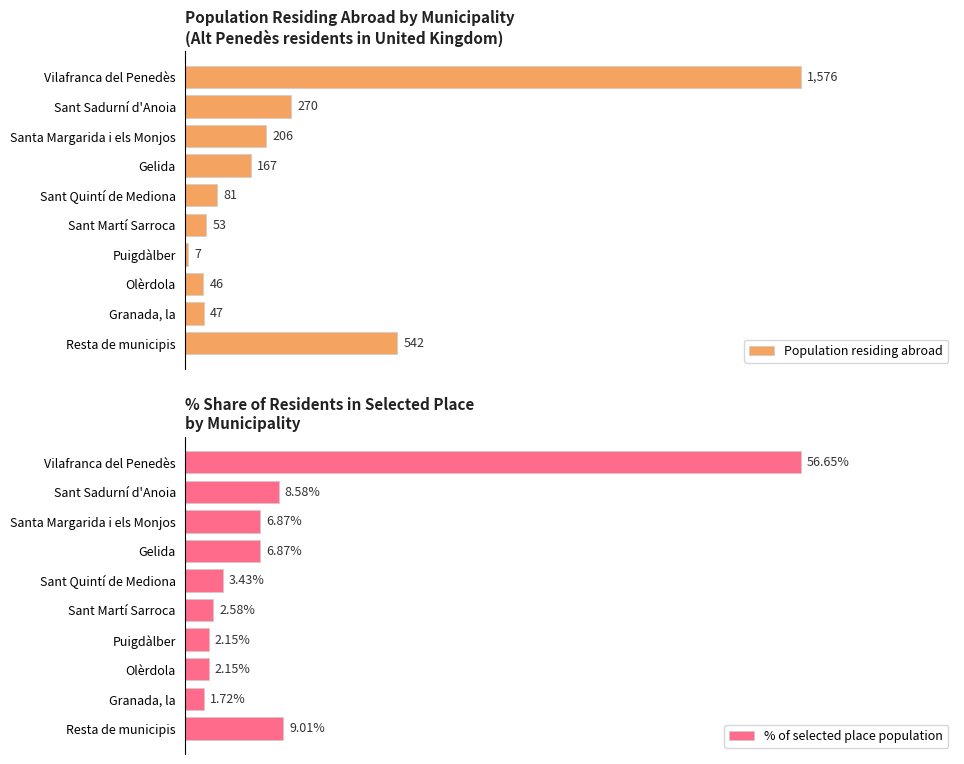

Where is % of selected place population nearest to the value 29?

Resta de municipis